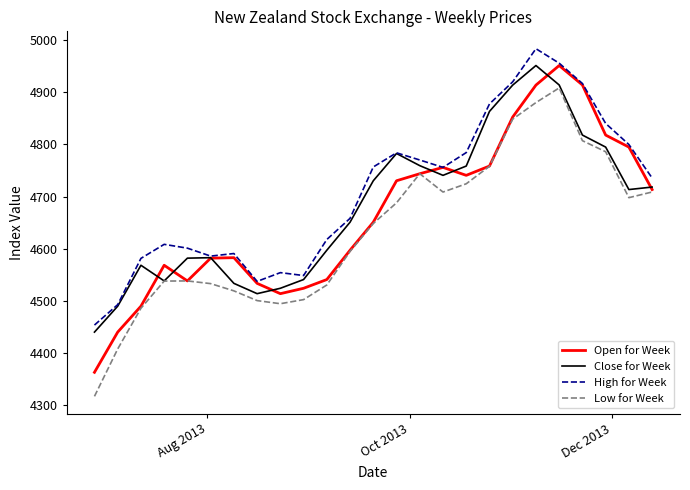

True or false: Low for Week and High for Week intersect in this chart.

False